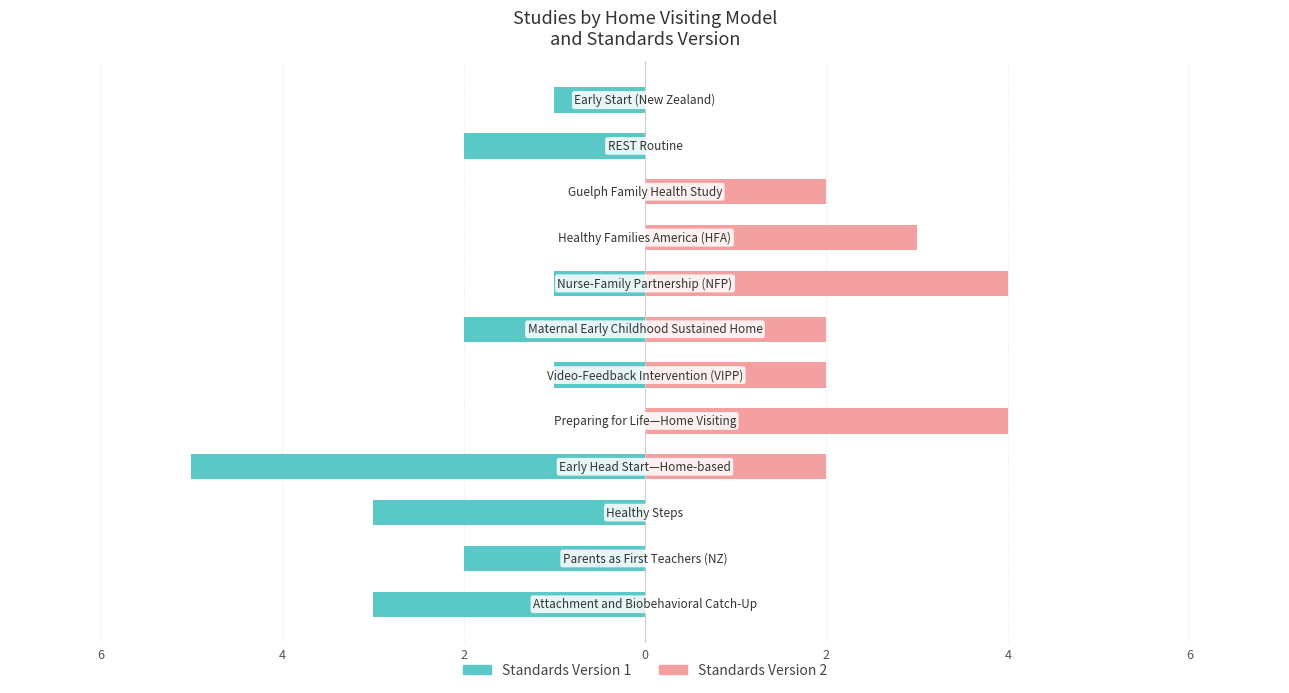

What is the minimum value shown in the chart?

-5